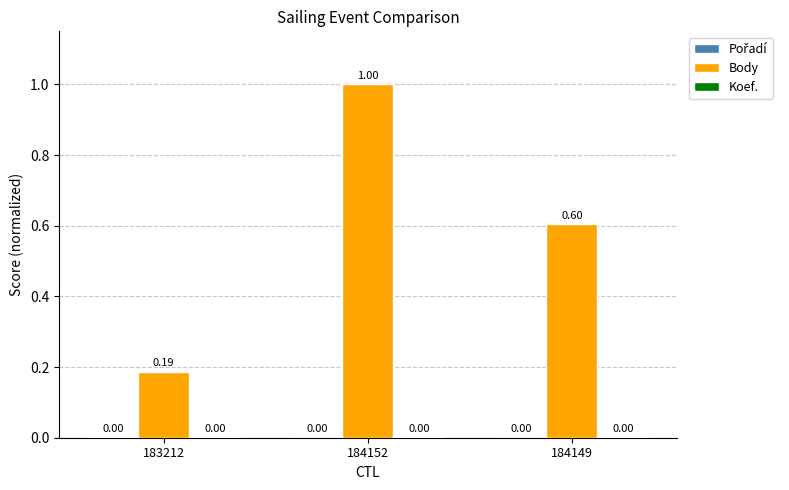

At which category is the sum across all series the highest?

184152